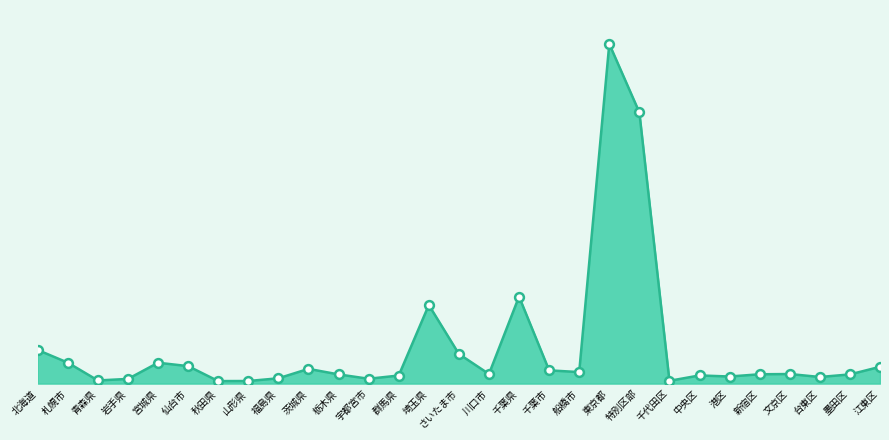

Approximately how many times larger is the value at 宇都宮市 compared to 千葉県?

0.1